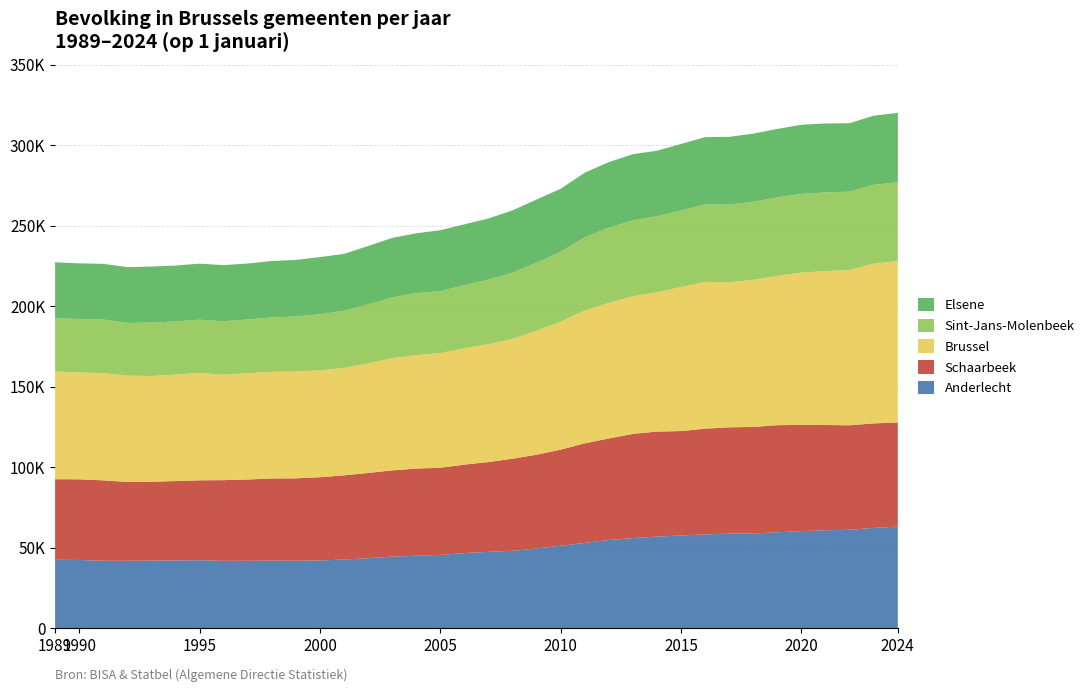

Reading left to right, what are all the values shown in this chart?

Anderlecht: 1989=42531	1990=42418	1991=41929	1992=41914	1993=42015	1994=42109	1995=42249	1996=41865	1997=41903	1998=42009	1999=41943	2000=42094	2001=42703	2002=43498	2003=44479	2004=45047	2005=45540	2006=46694	2007=47451	2008=48154	2009=49543	2010=51269	2011=52980	2012=54804	2013=56019	2014=56905	2015=57663	2016=58264	2017=58801	2018=58849	2019=59633	2020=60341	2021=60837	2022=61161	2023=62331	2024=63141
Schaarbeek: 1989=50023	1990=50088	1991=49912	1992=48947	1993=48982	1994=49303	1995=49612	1996=50118	1997=50478	1998=51002	1999=51158	2000=51704	2001=52267	2002=52927	2003=53566	2004=54115	2005=54094	2006=54932	2007=55784	2008=57140	2009=58253	2010=59645	2011=61866	2012=63076	2013=64699	2014=65224	2015=64792	2016=65673	2017=65981	2018=66168	2019=66467	2020=65969	2021=65374	2022=64874	2023=64897	2024=64653
Brussel: 1989=66847	1990=66331	1991=66543	1992=66014	1993=65642	1994=66154	1995=66640	1996=65502	1997=65943	1998=66213	1999=66314	2000=66380	2001=66684	2002=68025	2003=69708	2004=70405	2005=71233	2006=72270	2007=73147	2008=74353	2009=76984	2010=79431	2011=82454	2012=84176	2013=85427	2014=86491	2015=89434	2016=91156	2017=90077	2018=91358	2019=92768	2020=94549	2021=95528	2022=96458	2023=99180	2024=100319
Sint-Jans-Molenbeek: 1989=33012	1990=33232	1991=33354	1992=32753	1993=33140	1994=32996	1995=33109	1996=33142	1997=33457	1998=33792	1999=34193	2000=34809	2001=35466	2002=36643	2003=37625	2004=38564	2005=38478	2006=39181	2007=40098	2008=41143	2009=42267	2010=43509	2011=45504	2012=46705	2013=47126	2014=47218	2015=47527	2016=48167	2017=48195	2018=48473	2019=48718	2020=48883	2021=48877	2022=48649	2023=48960	2024=48898
Elsene: 1989=34853	1990=34526	1991=34550	1992=34645	1993=34809	1994=34669	1995=34793	1996=34866	1997=34716	1998=35041	1999=35110	2000=35476	2001=35370	2002=36260	2003=37021	2004=37132	2005=37822	2006=37736	2007=37990	2008=38708	2009=39204	2010=39060	2011=40099	2012=40696	2013=41122	2014=40680	2015=41341	2016=41691	2017=42105	2018=42298	2019=42510	2020=42919	2021=42830	2022=42482	2023=42910	2024=43022